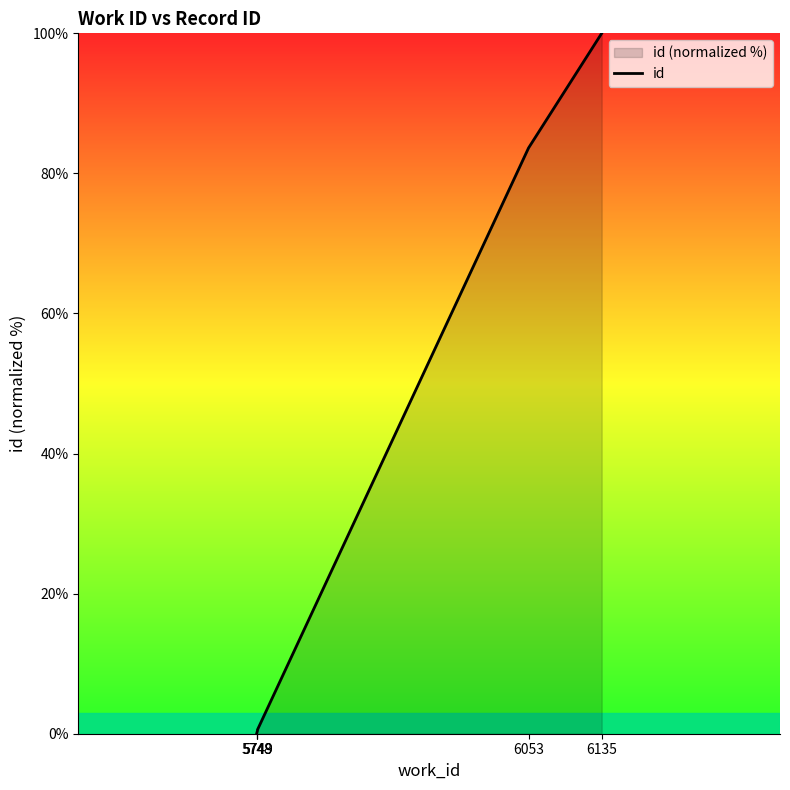

Rank the categories by value from lowest to highest.

5748, 5749, 5749, 6053, 6135